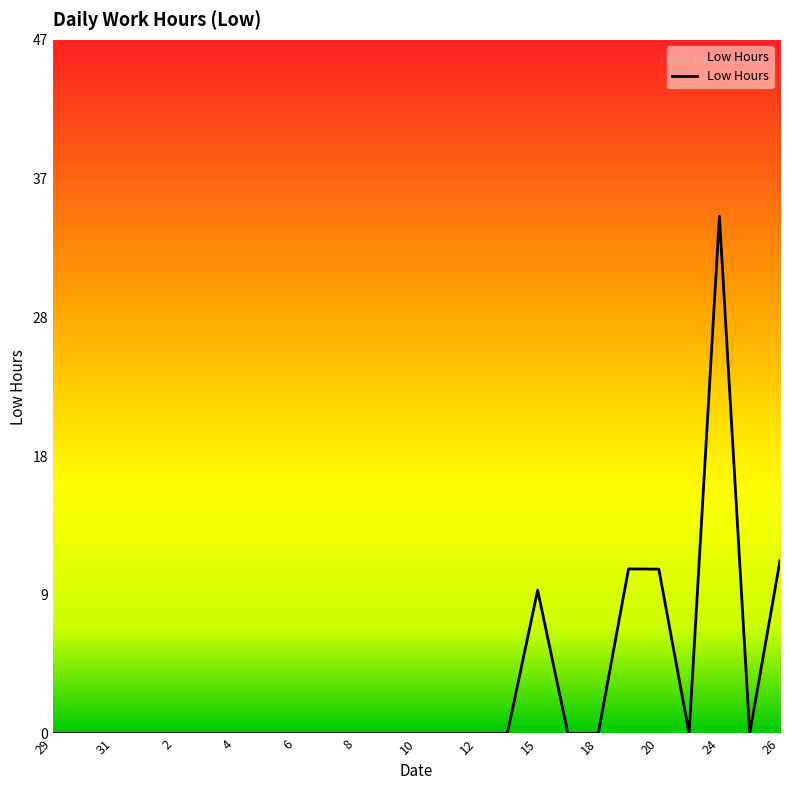

Does the chart display data point markers on the line(s)?

No